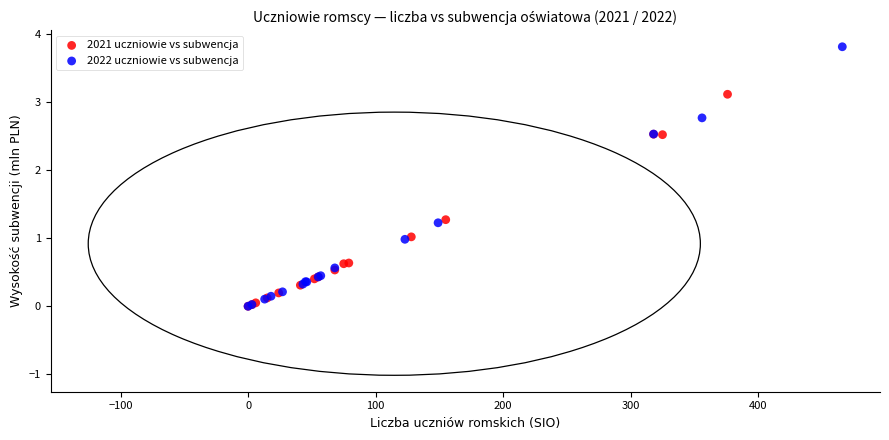

Which series has the largest Y range (max minus min)?

2022 uczniowie vs subwencja